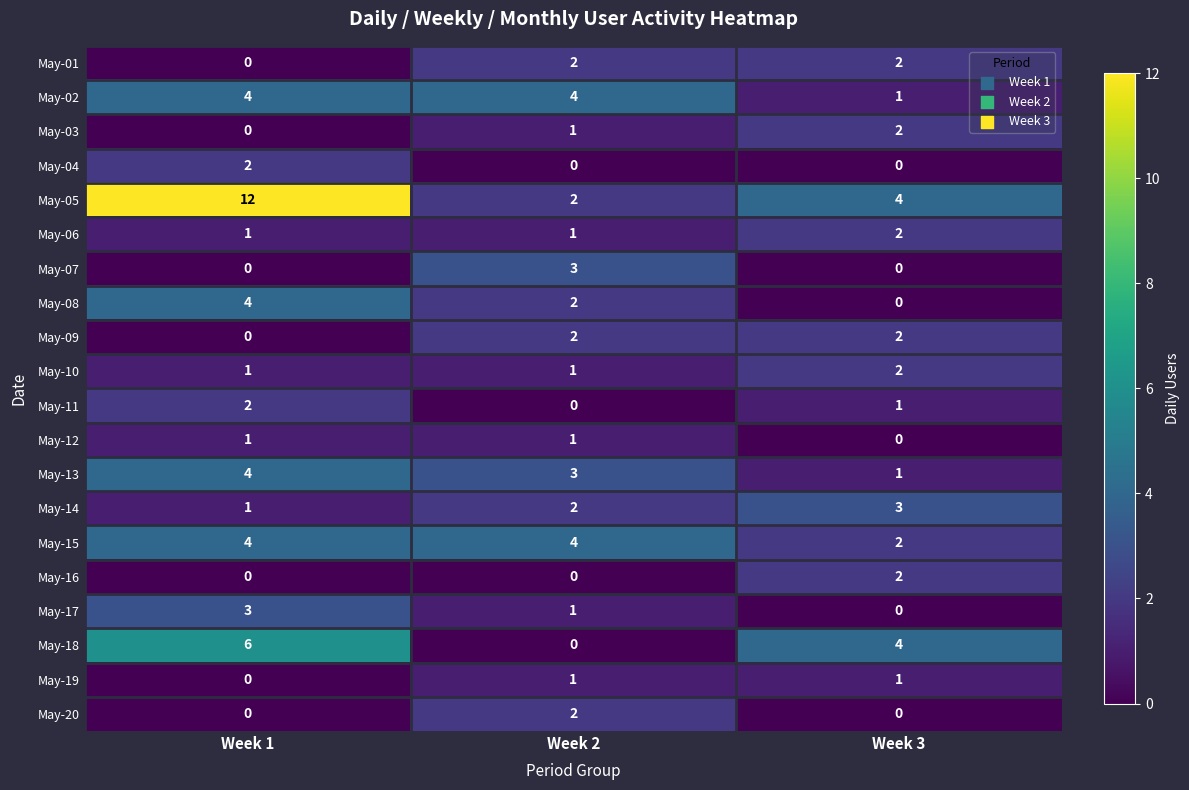

What is the spread (max minus min) of values at Week 1?

12